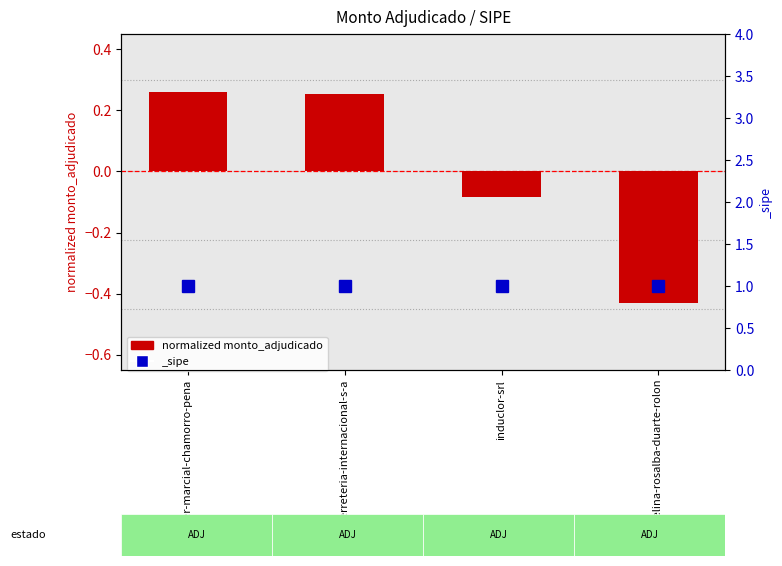

Where does the data first go above 0?

ever-marcial-chamorro-pena